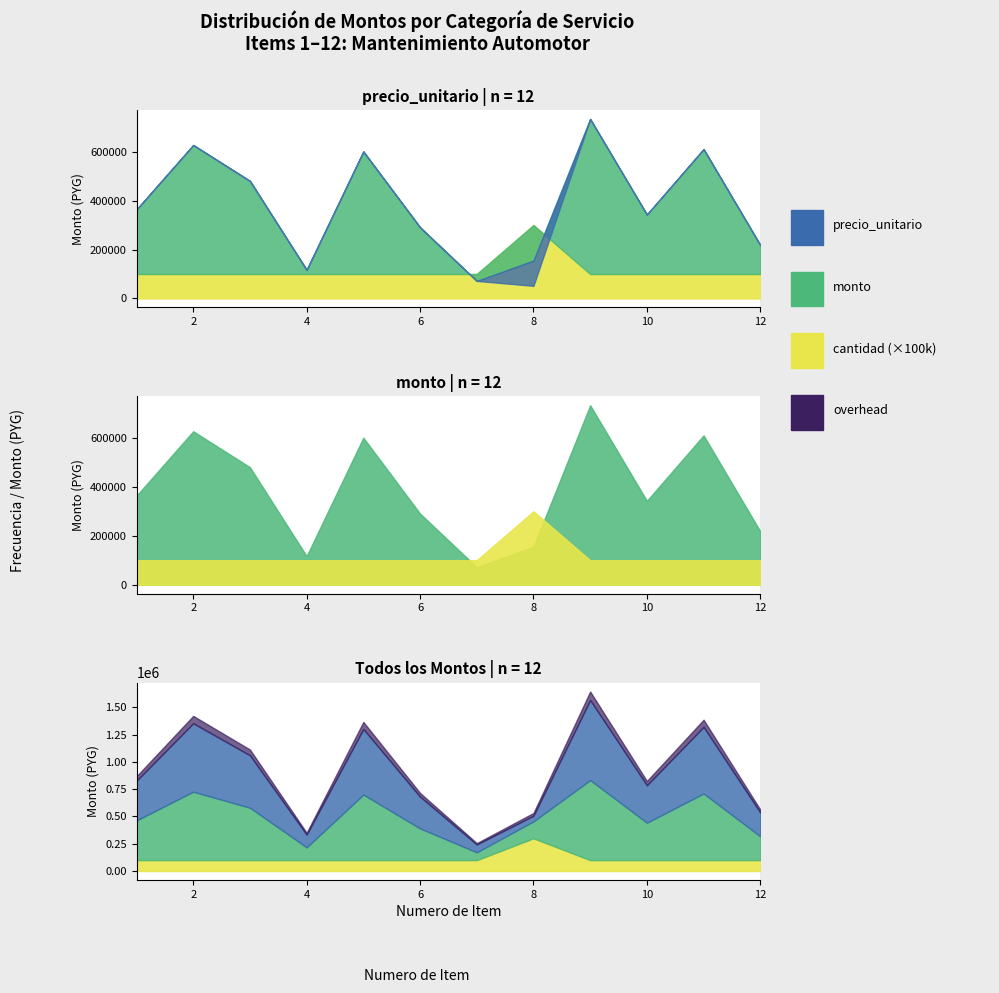

Rank the categories by precio_unitario value from lowest to highest.

8, 7, 4, 12, 6, 10, 1, 3, 5, 11, 2, 9